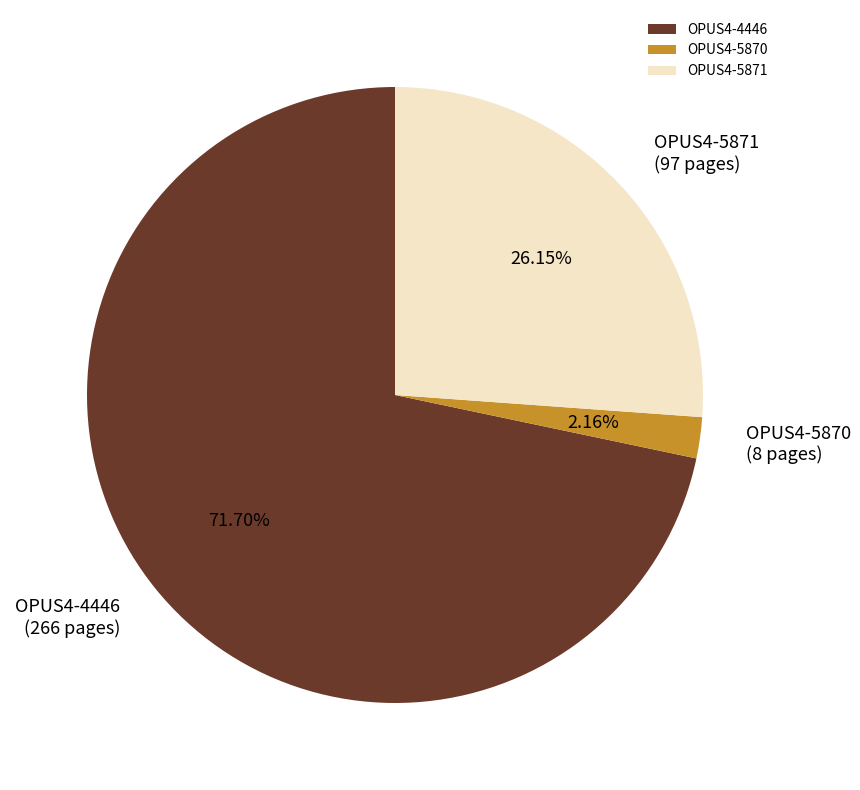

Which category accounts for the majority?

OPUS4-4446